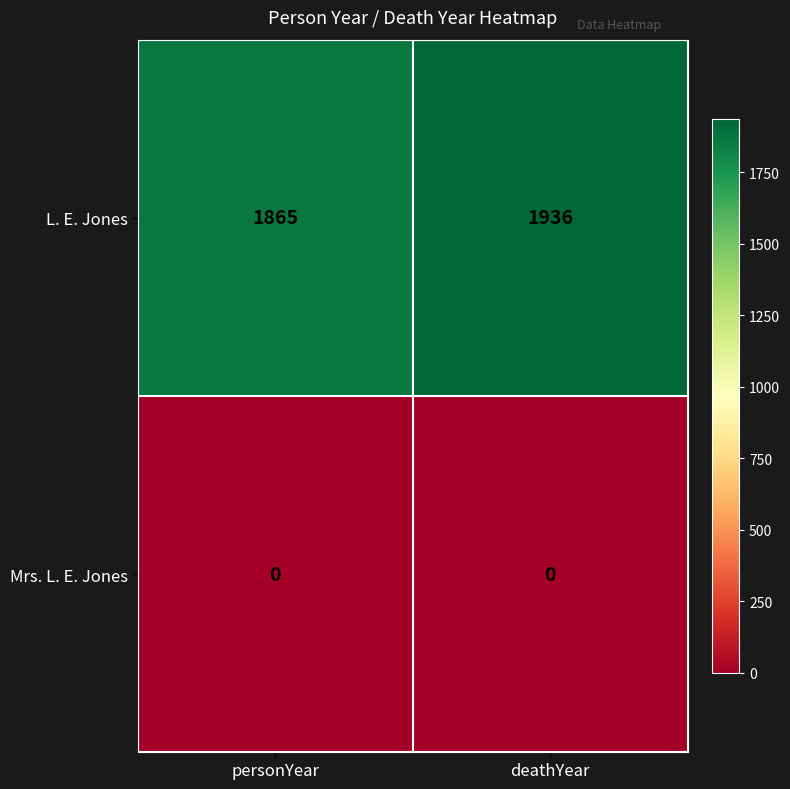

Reading left to right, what are all the values shown in this chart?

L. E. Jones: personYear=1865	deathYear=1936
Mrs. L. E. Jones: personYear=0	deathYear=0